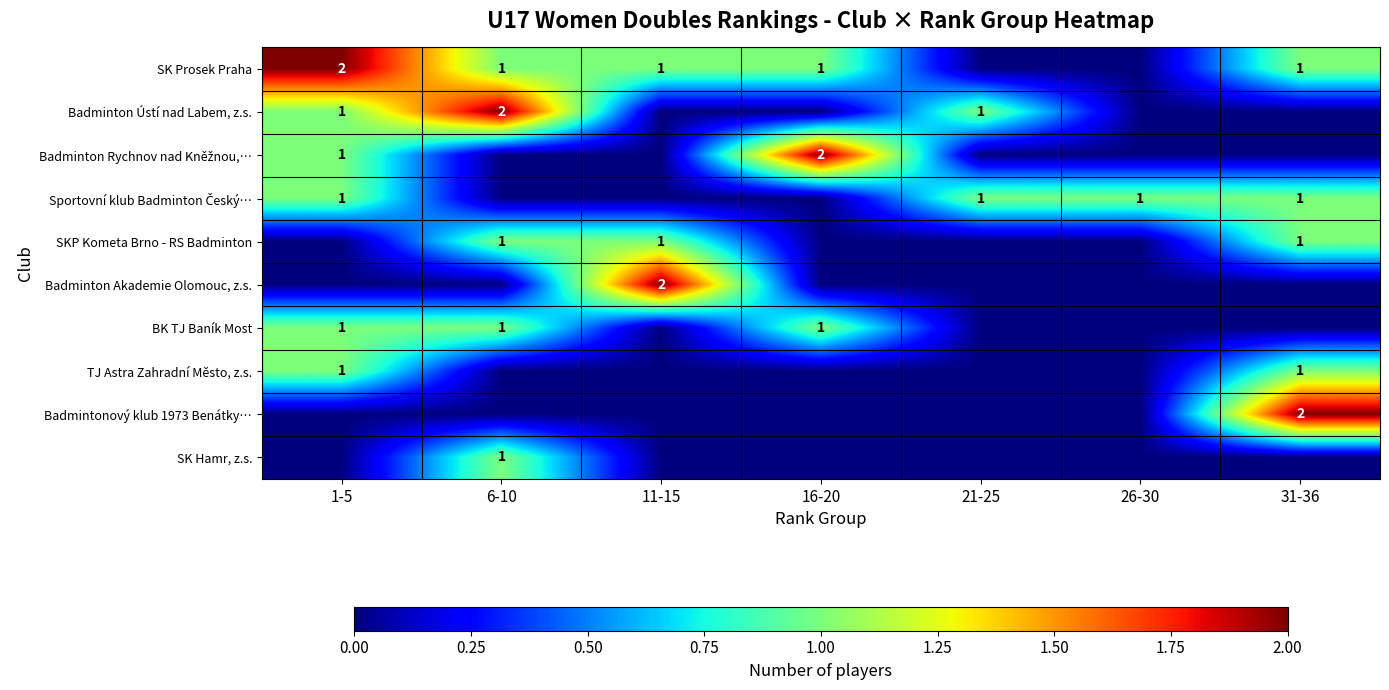

True or false: TJ Astra Zahradní Město, z.s. has a value of 1 at 1-5.

True